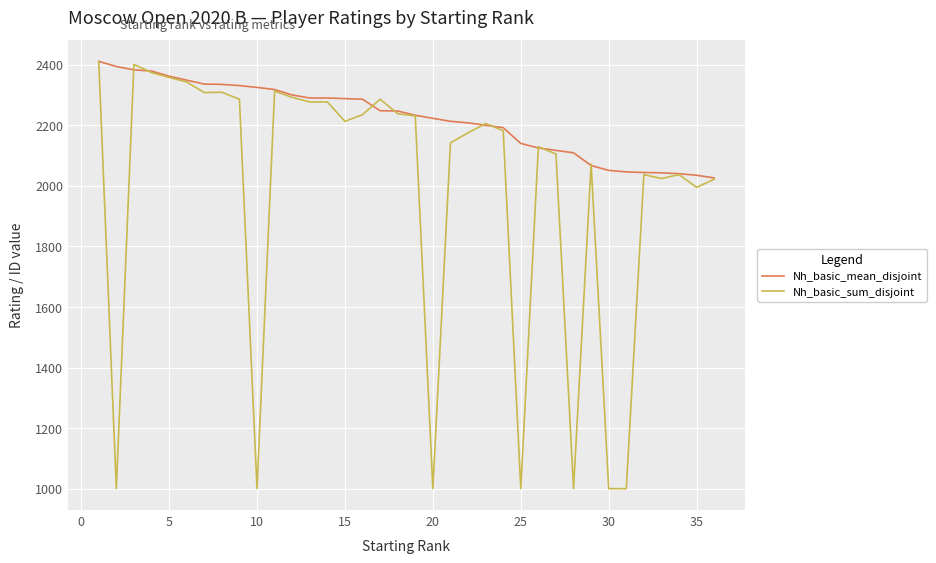

Which series has the largest total across all categories?

Nh_basic_mean_disjoint